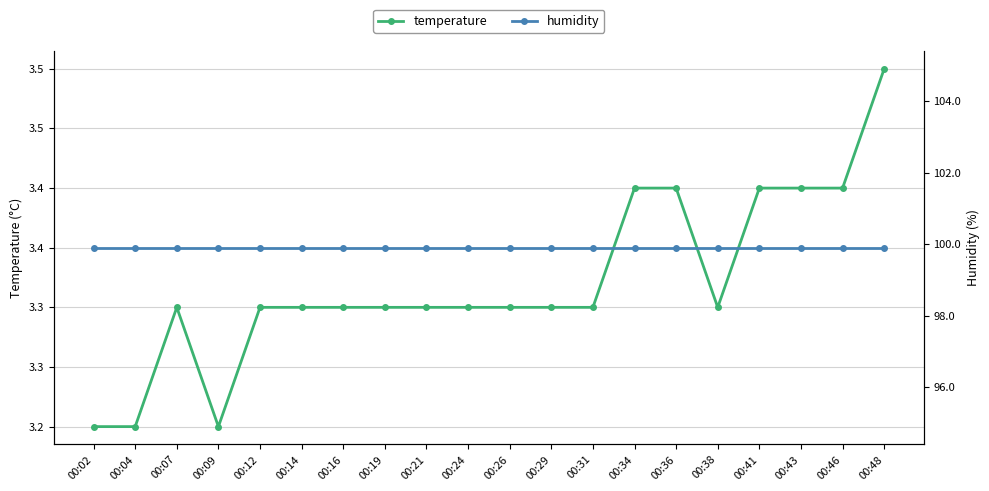

How many temperature values are between 3 and 4?

20